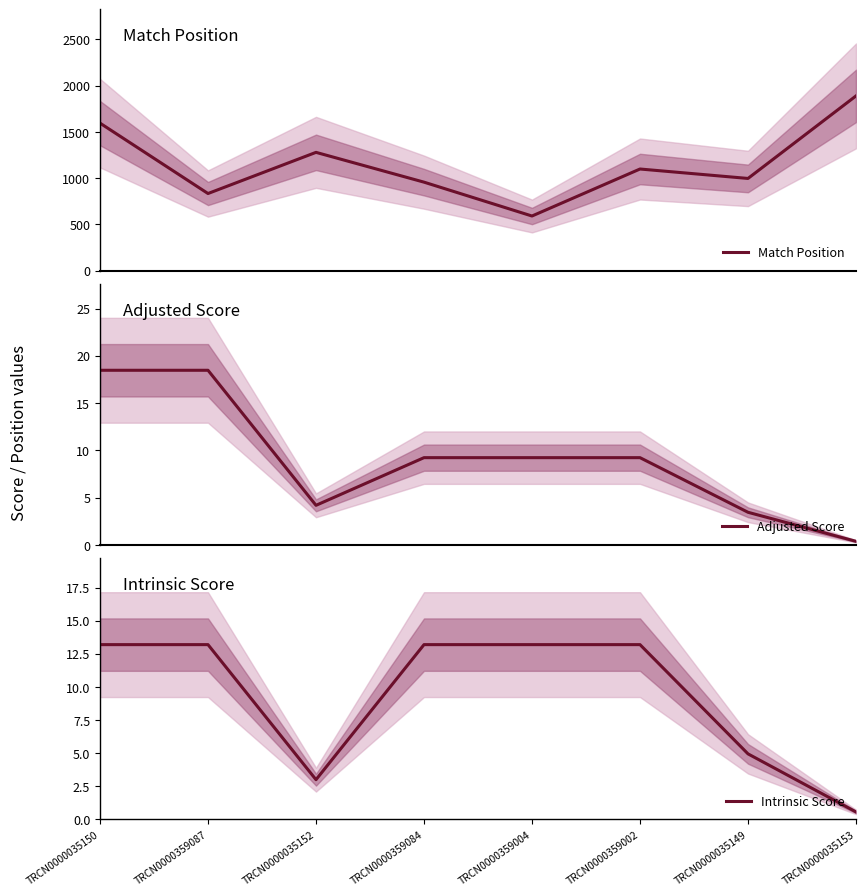

What is the difference between the Match Position values at TRCN0000359087 and TRCN0000035150?

761.0